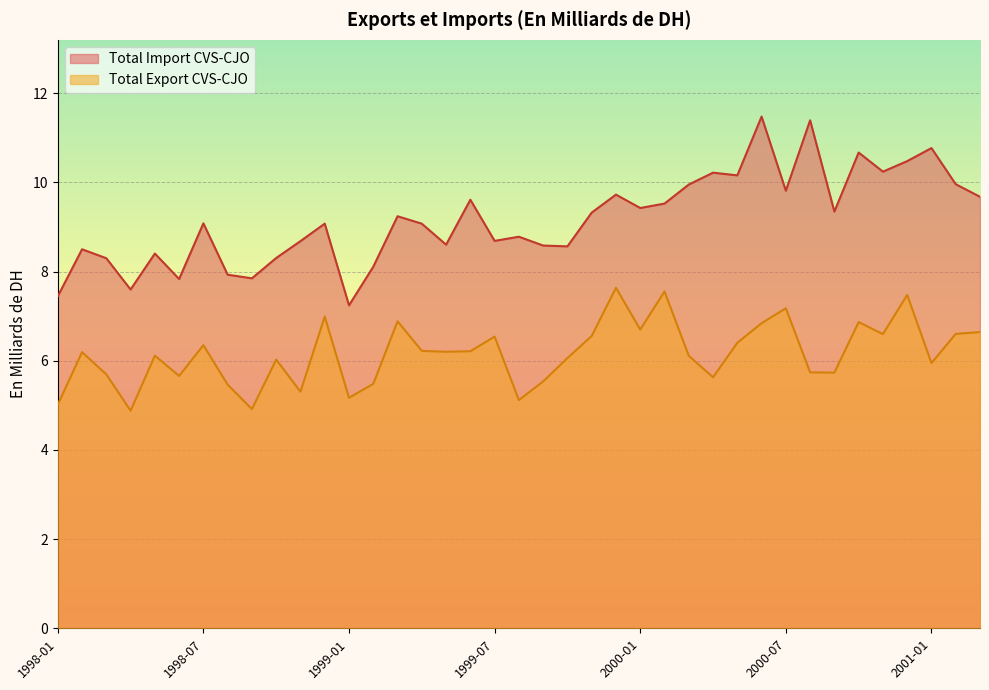

In Total Export CVS-CJO, how many points are higher than both neighbors (excluding endpoints)?

12